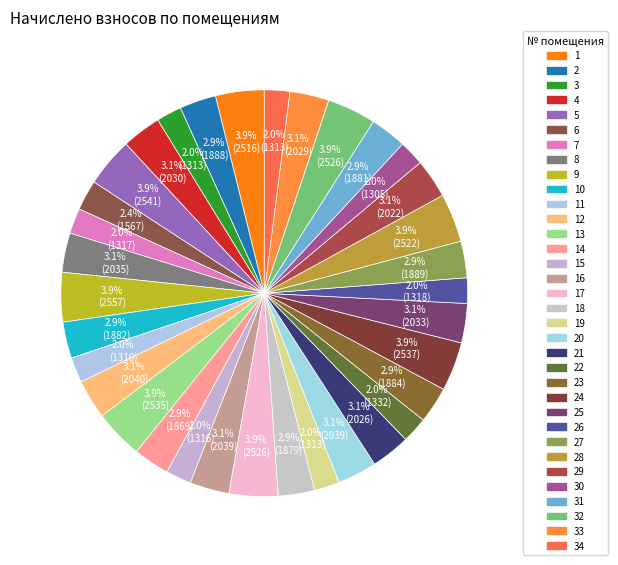

Count the number of slices in the pie.

34